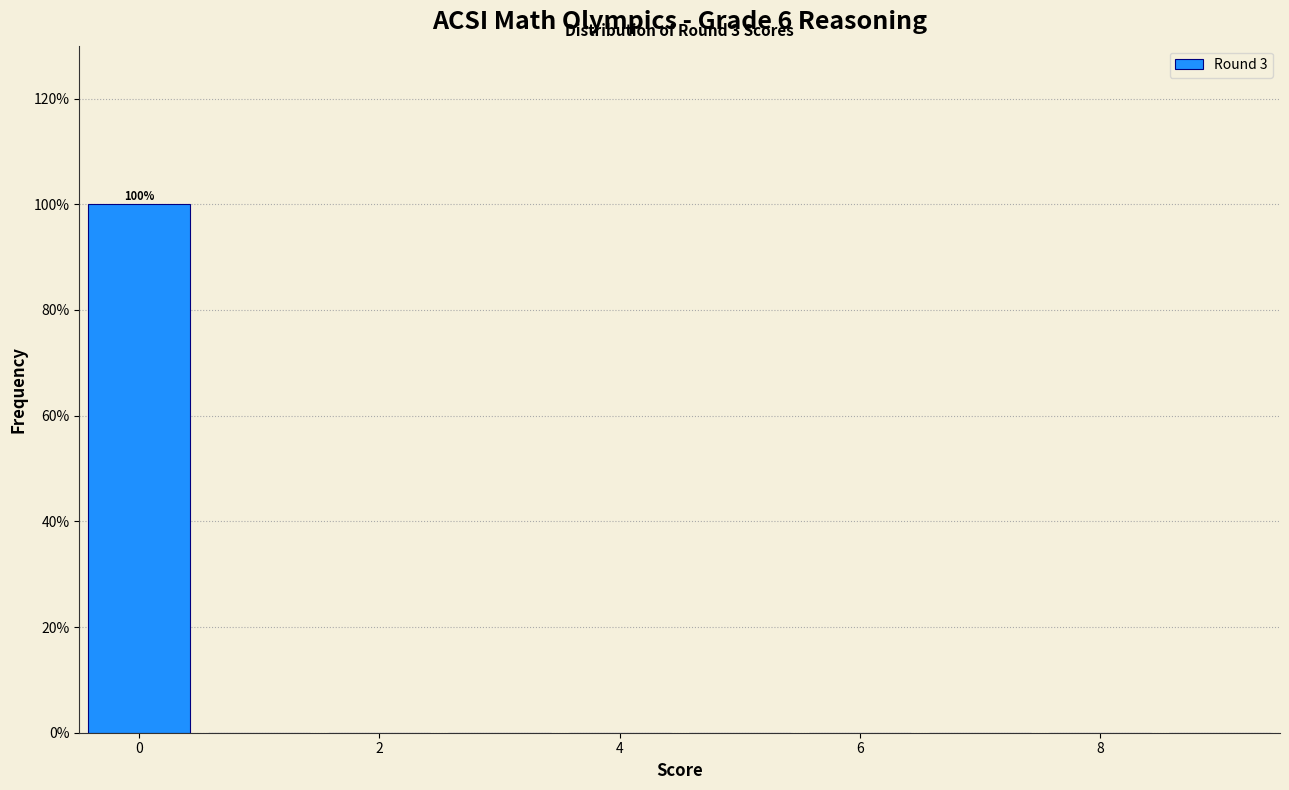

Over which range of the x-axis is the bar tallest?

-0.5 to 0.5